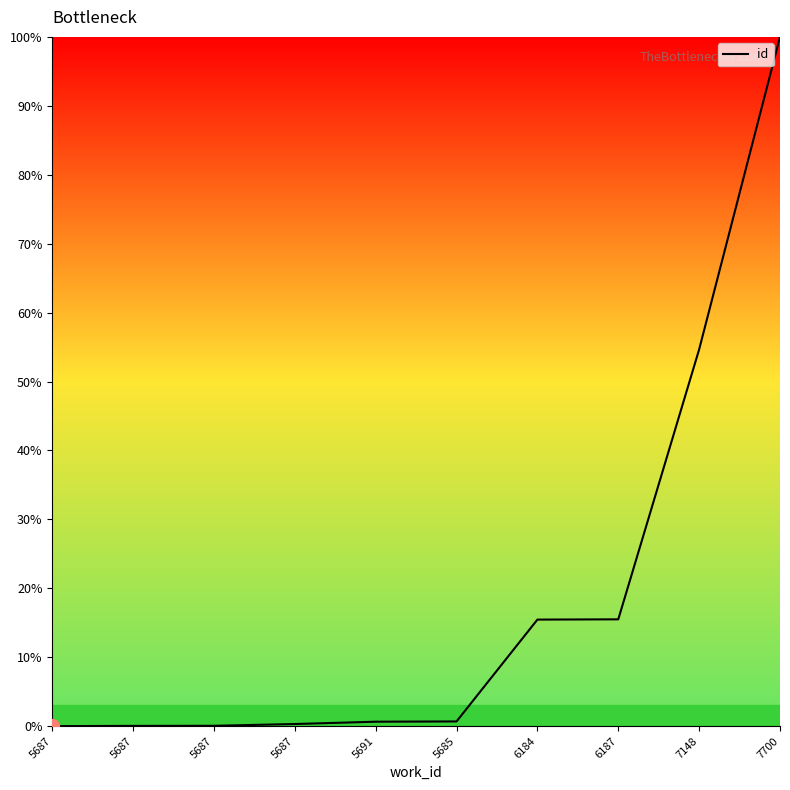

Which label corresponds to the largest value in the chart?

7700